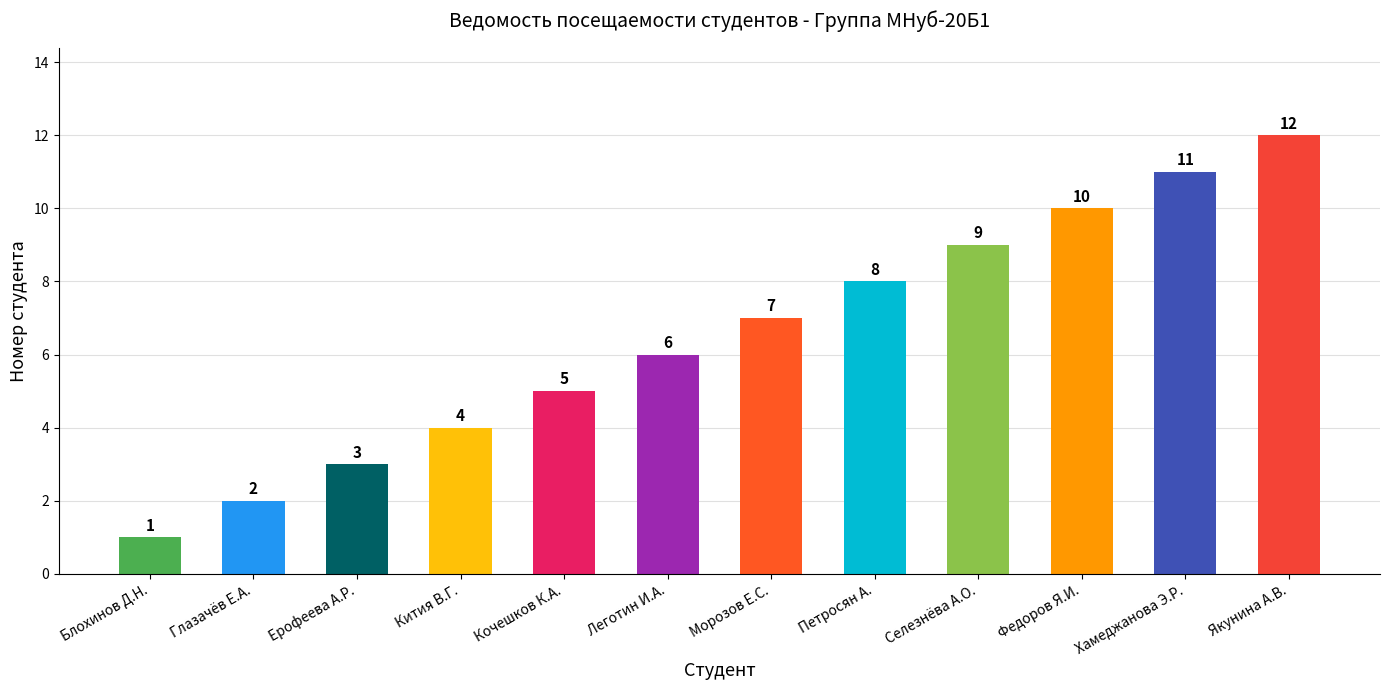

Count the number of categories in the chart.

12